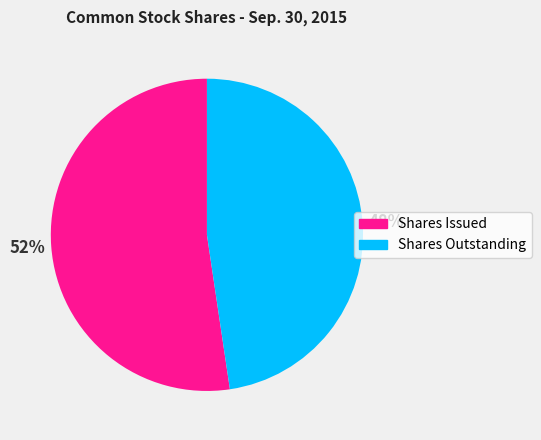

To the nearest percent, what is the average slice percentage?

50%